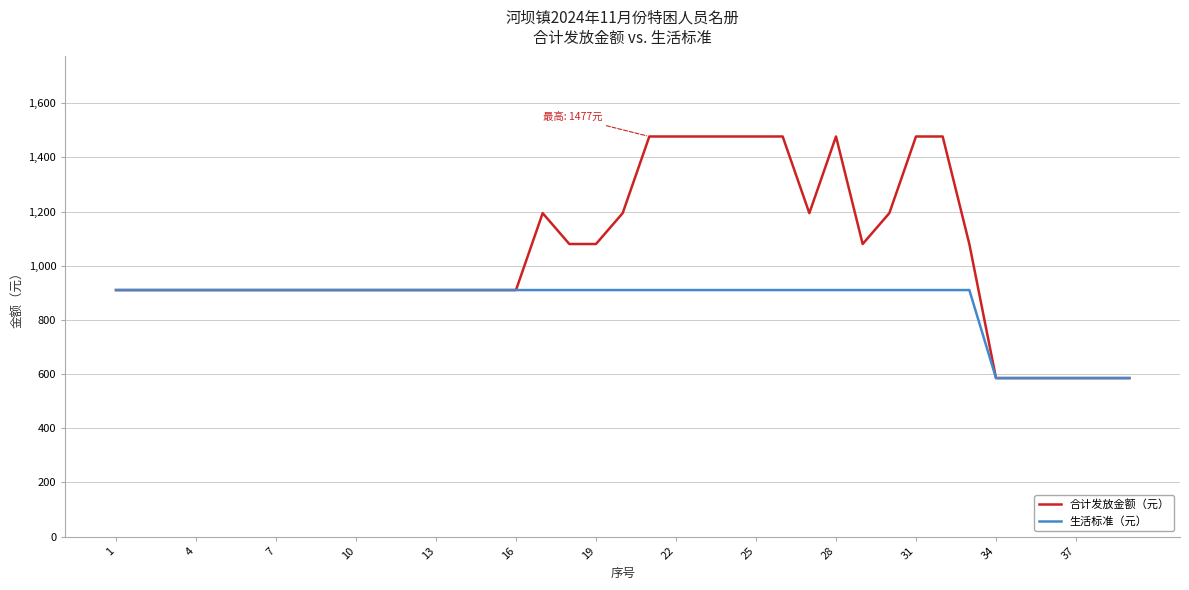

Which series has the largest total across all categories?

合计发放金额（元）